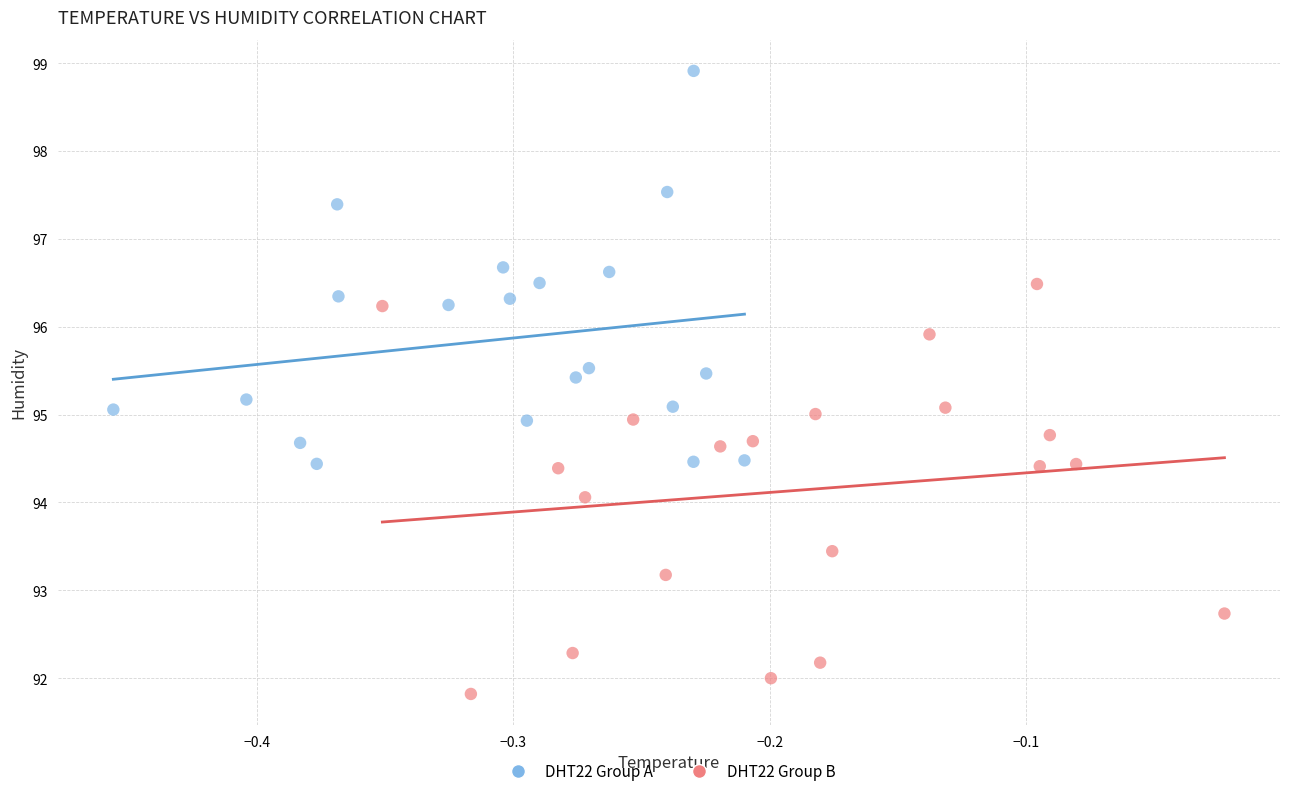

Which series reaches the minimum Y coordinate?

DHT22 Group B